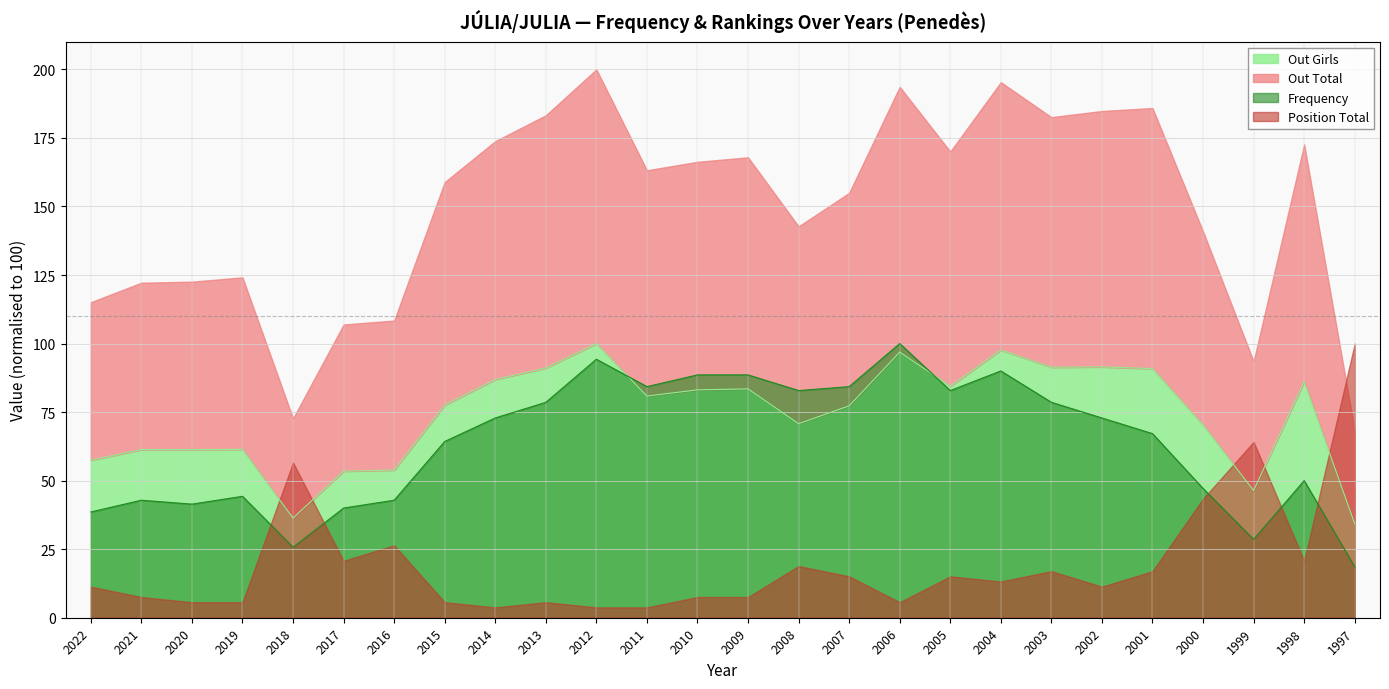

What is the minimum value for Out Total?

34.3